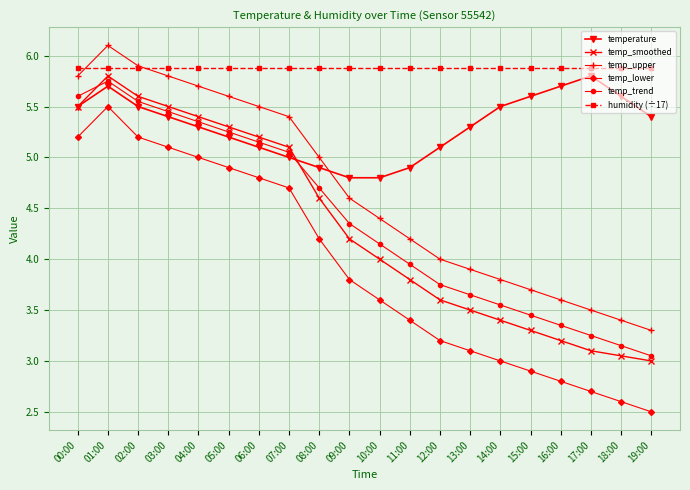

How many values in the temp_trend series exceed 4?

11